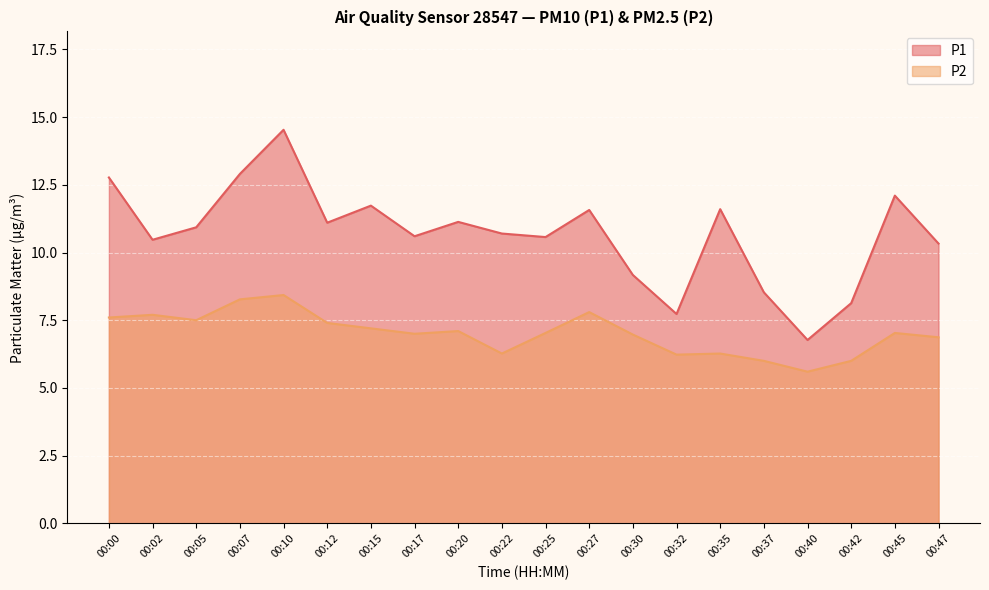

The value of P2 at 00:25 is 7.0. True or false?

True